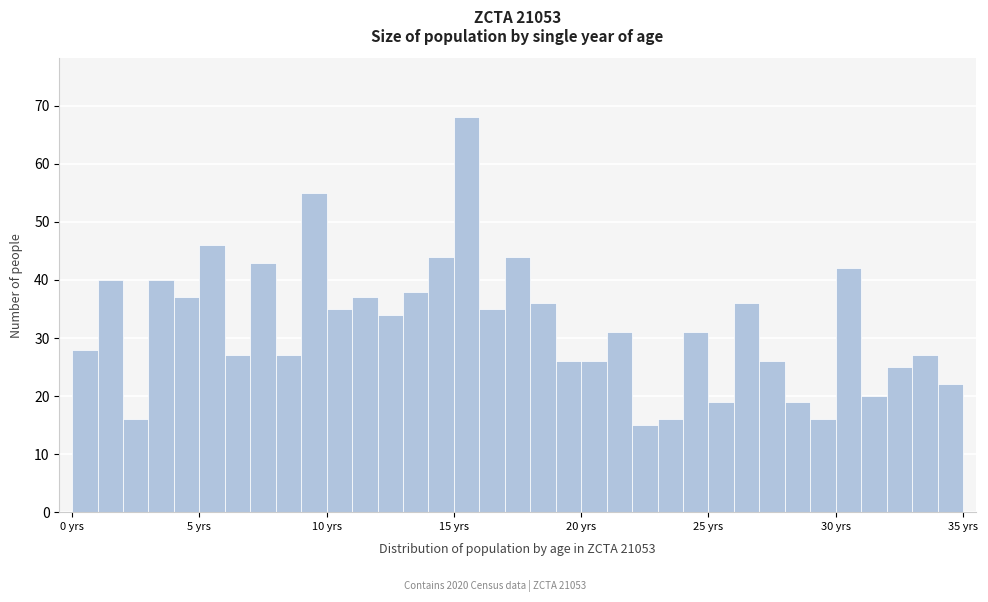

Read against the x-axis, roughly where is the centre of the tallest bar?

15.5